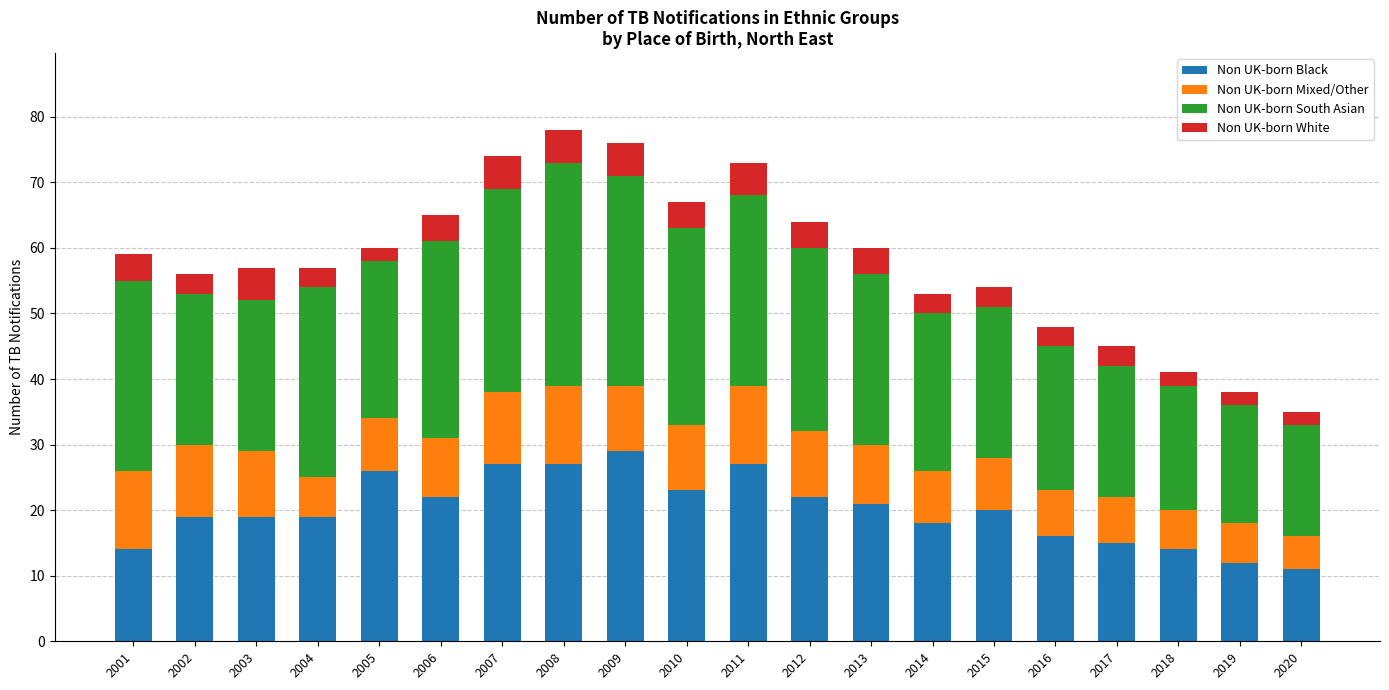

What is the total value across all series at 2019?

38